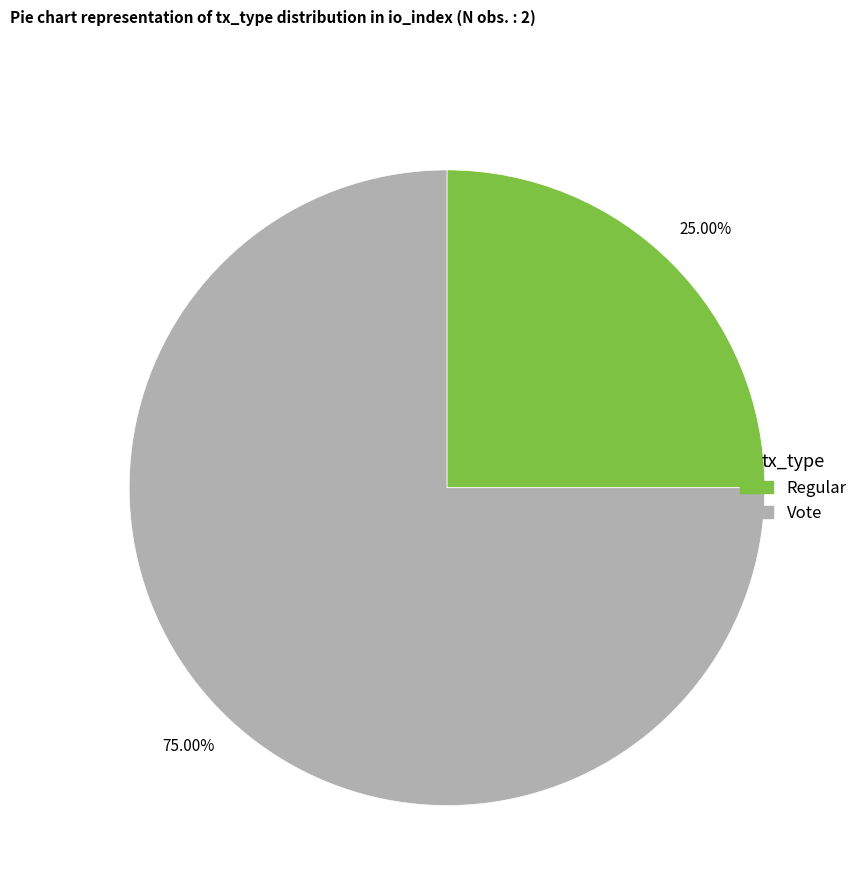

Which has a higher value, Vote or Regular?

Vote